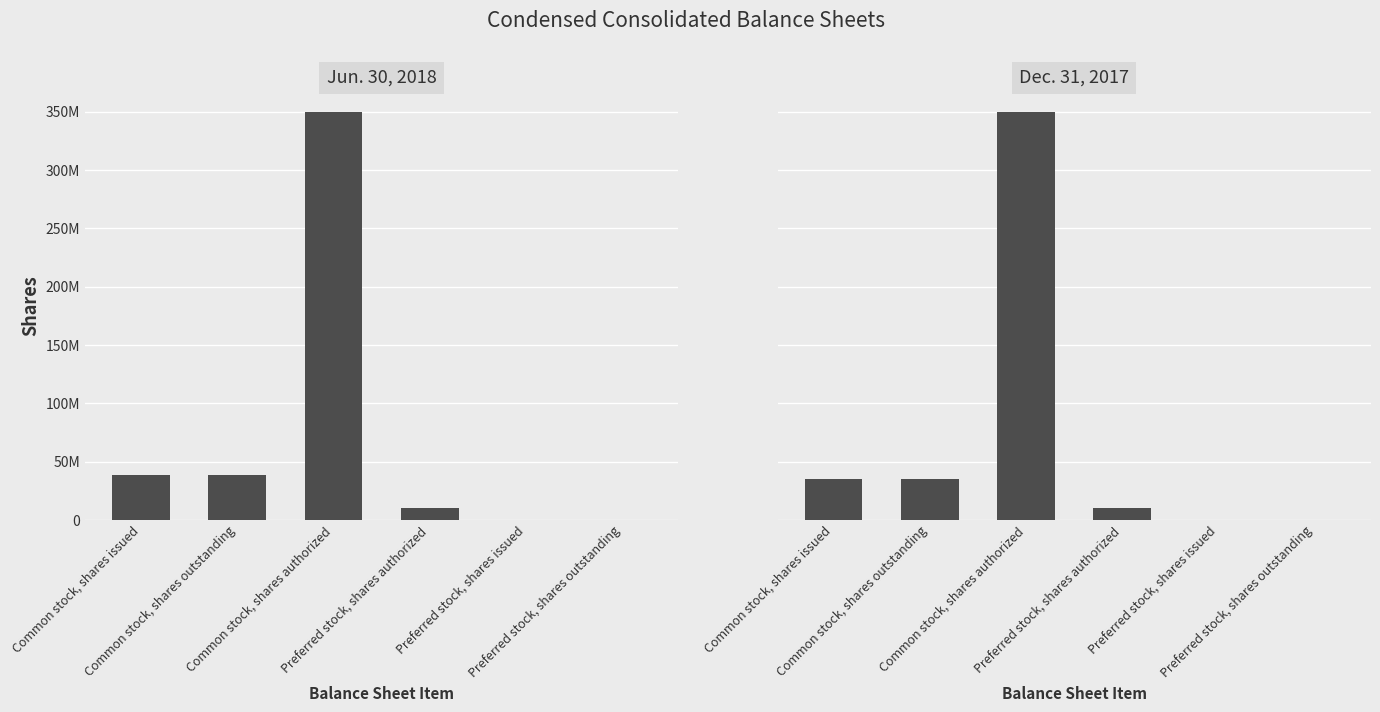

Which series changed the most between Common stock, shares issued and Common stock, shares outstanding?

Jun. 30, 2018